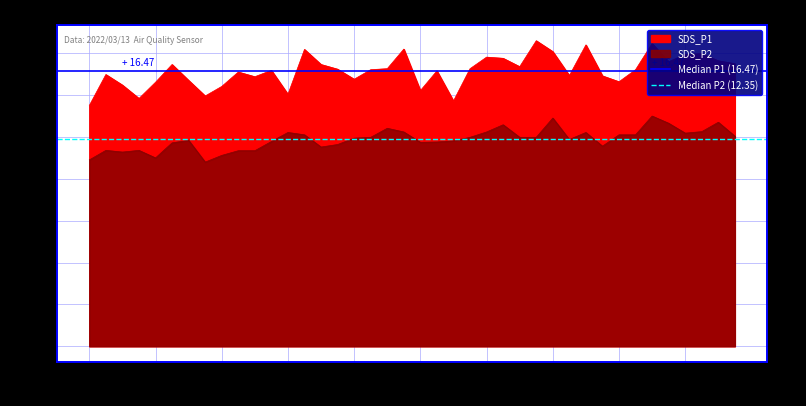

Count the number of data series in this chart.

2